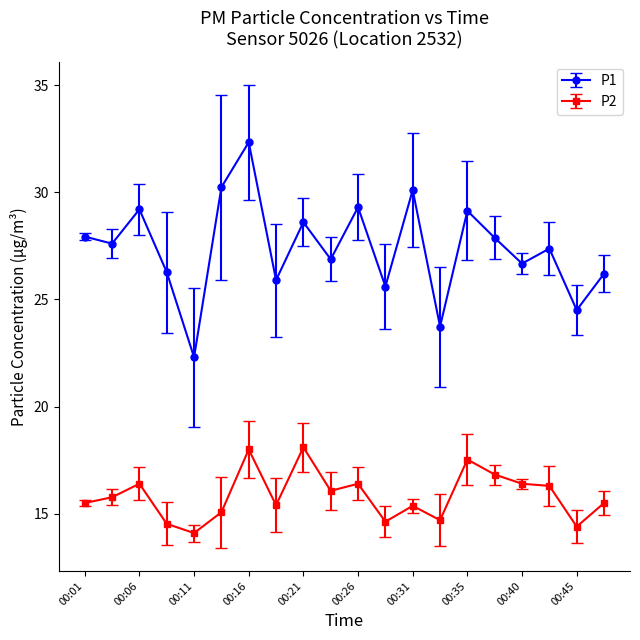

True or false: P2 and P1 intersect in this chart.

False